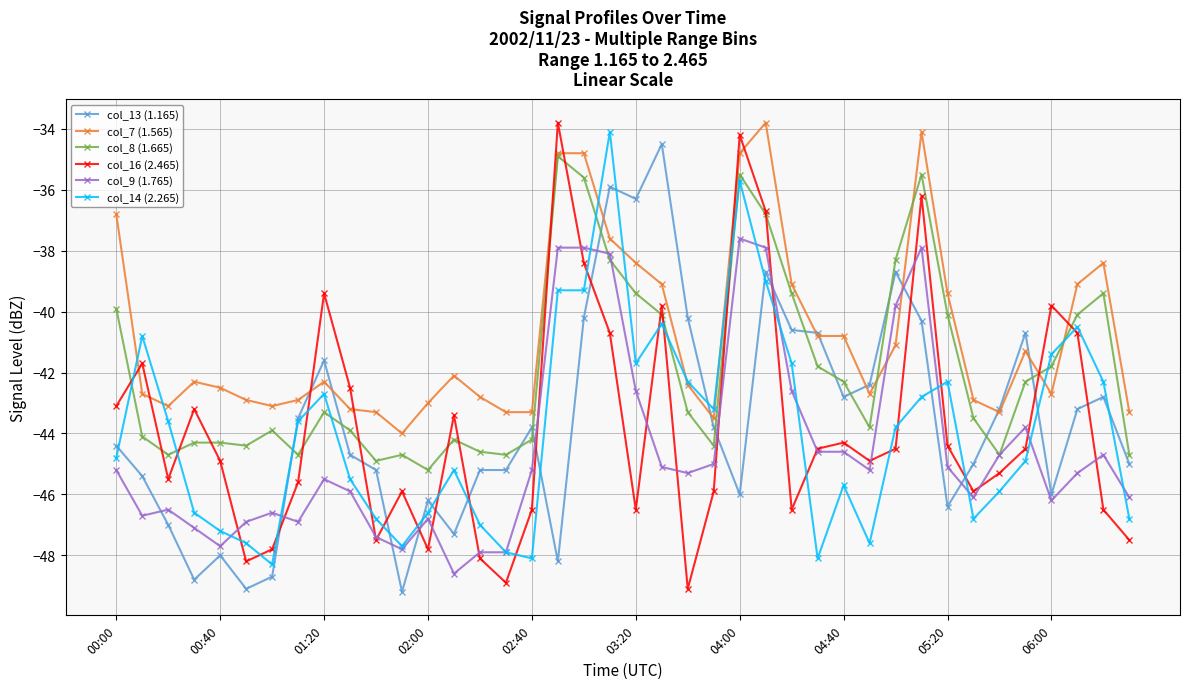

What is the value of the col_16 (2.465) point at the 9th from the left?

-39.4